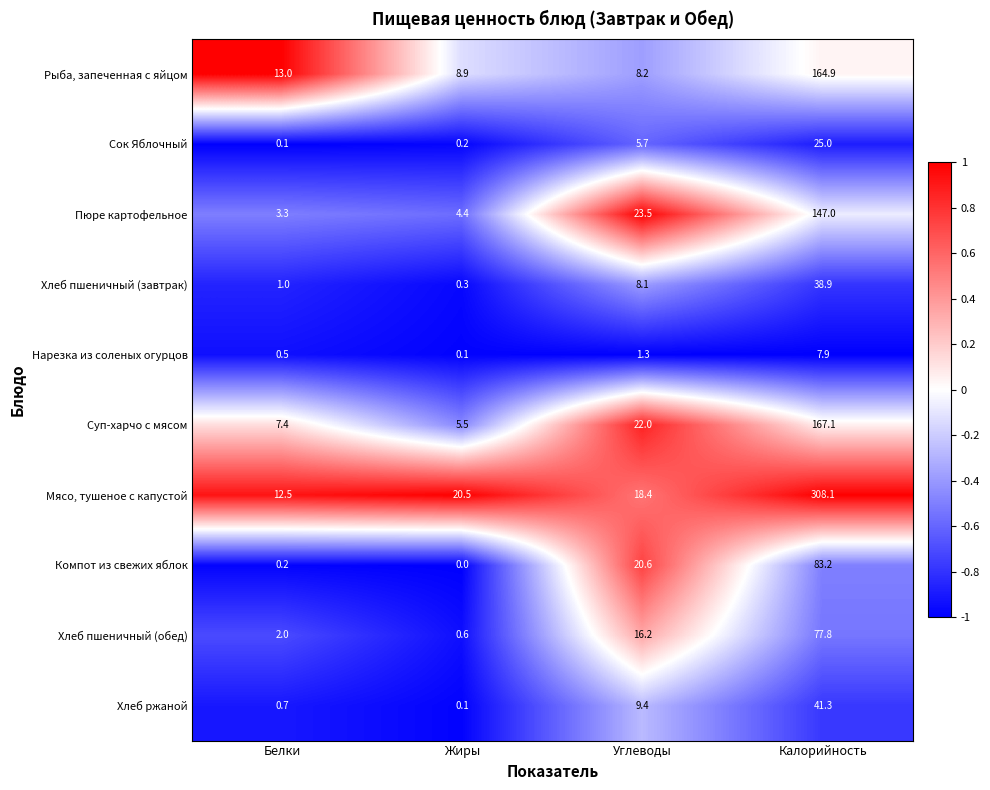

The Сок Яблочный series shows 25.0 at Калорийность. True or false?

True